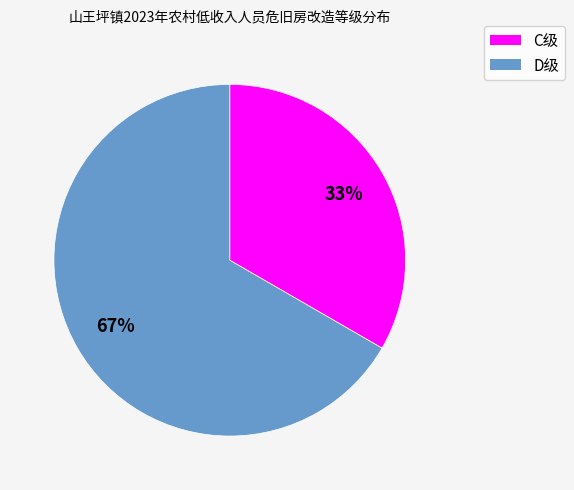

Is there a majority slice in this chart?

Yes